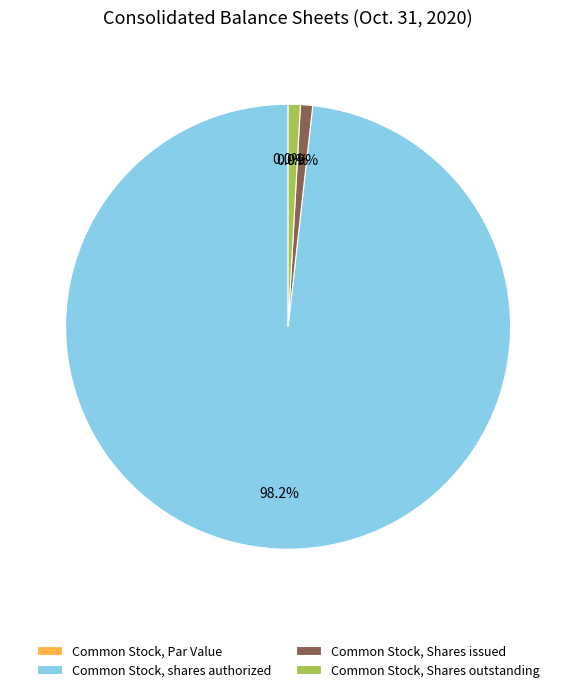

Combined, what portion of the pie is Common Stock, Shares outstanding and Common Stock, Par Value?

0.9%